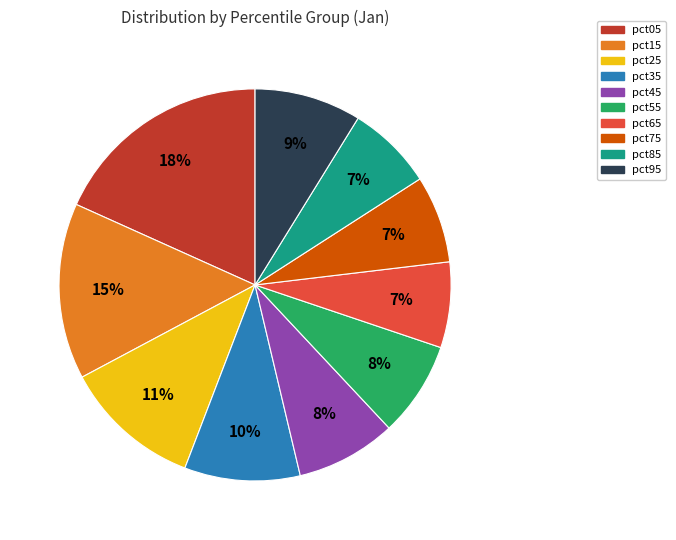

To the nearest percent, what percentage of the pie is pct45?

8%